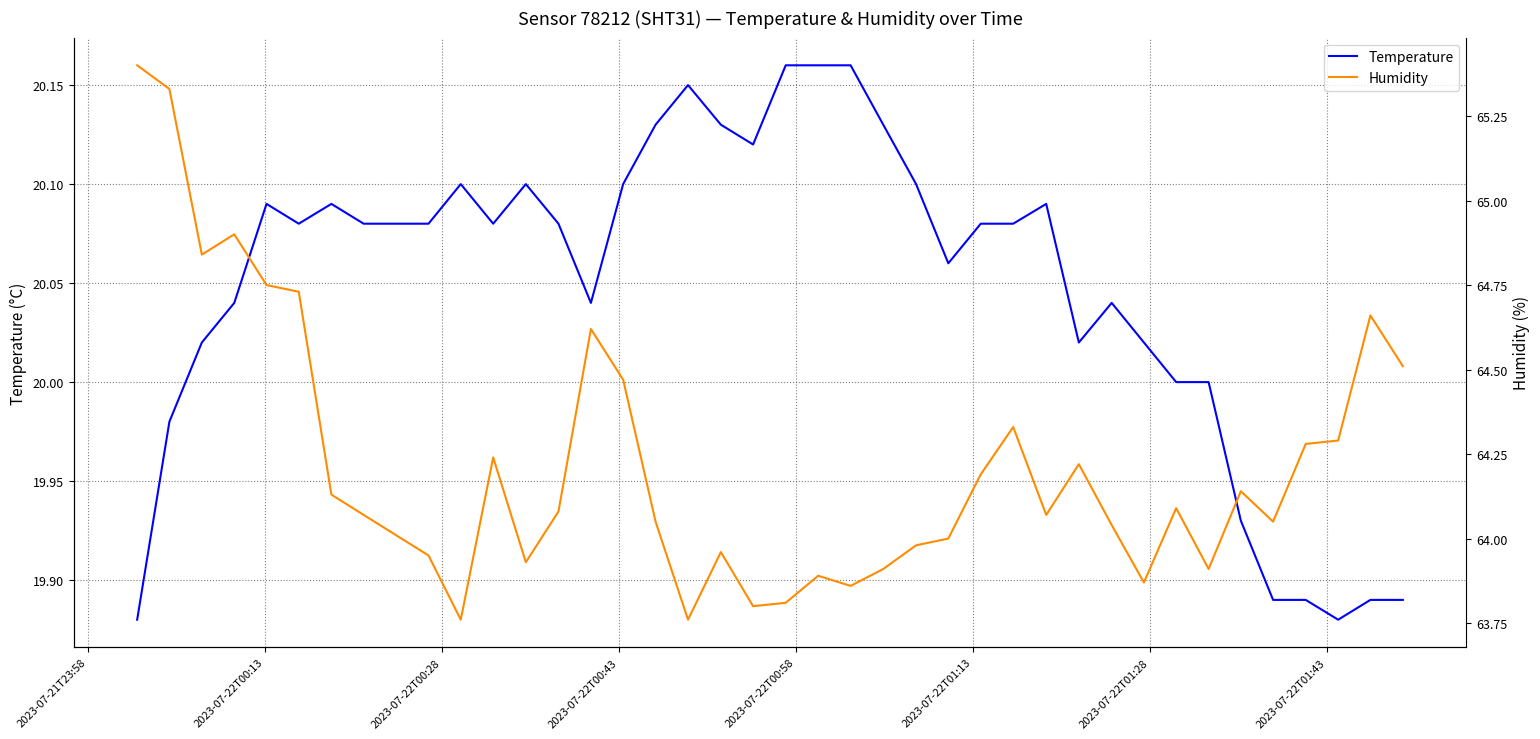

True or false: Humidity and Temperature cross at least once.

False